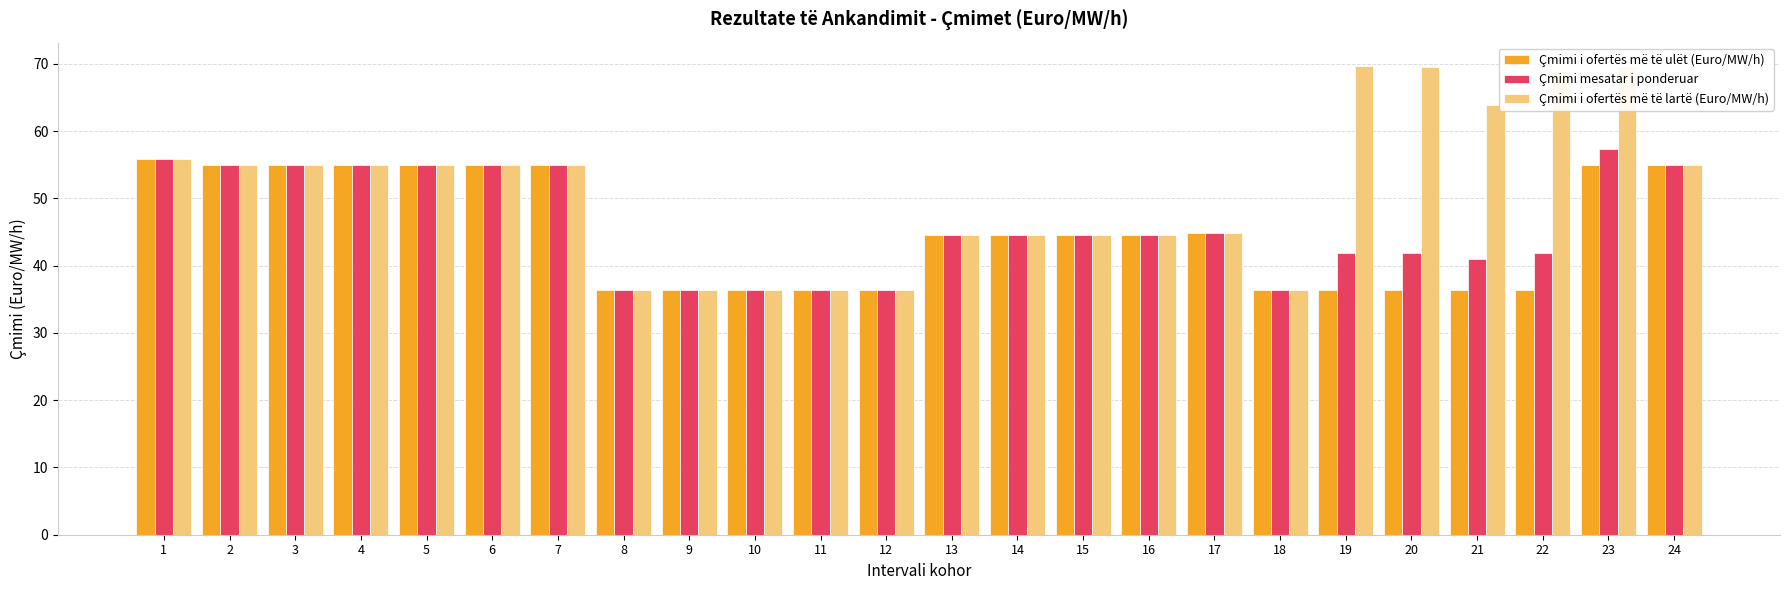

Between 12 and 23, which series saw the biggest shift?

Çmimi i ofertës më të lartë (Euro/MW/h)